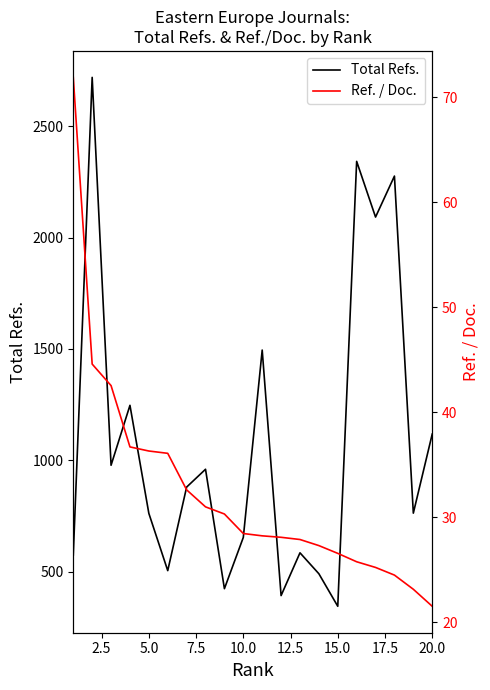

Rank the series by their maximum value, from lowest to highest.

Ref. / Doc., Total Refs.